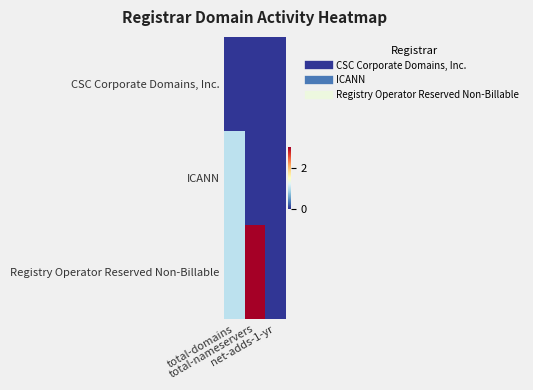

Which series has the largest range (max minus min)?

Registry Operator Reserved Non-Billable